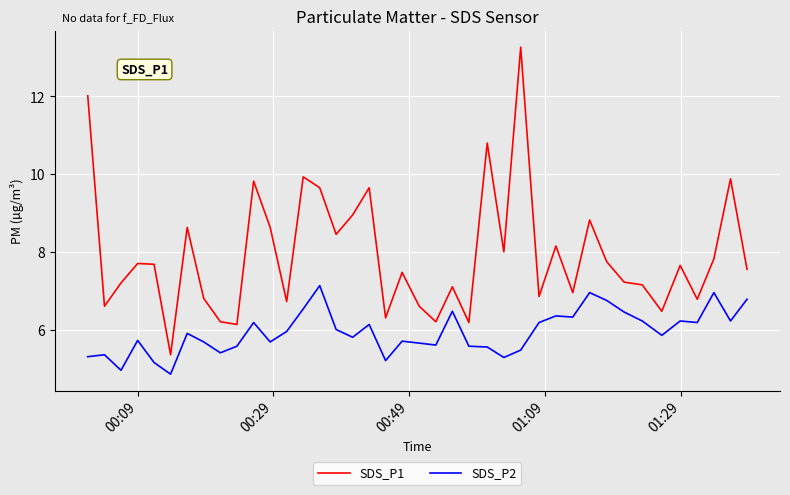

Which series has the widest spread of values?

SDS_P1